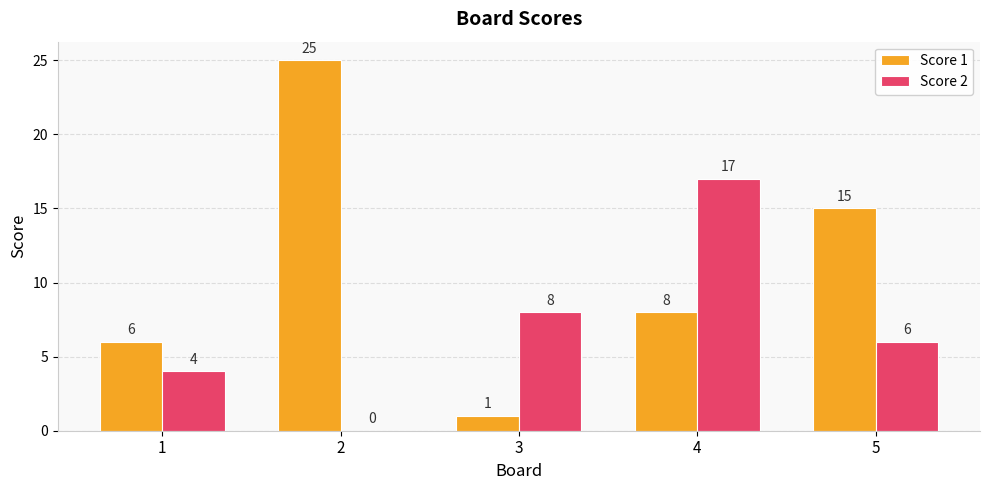

How many series are shown in this chart?

2